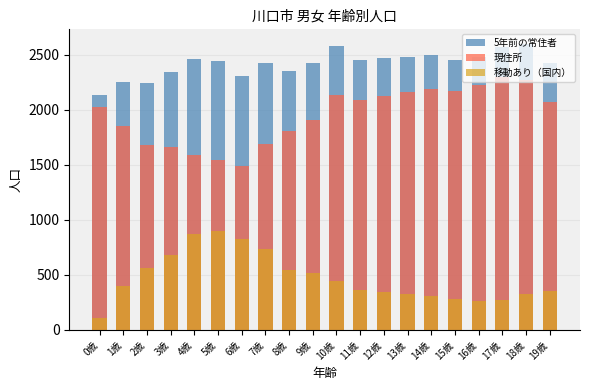

What is the difference between the maximum and minimum values in the 移動あり（国内） series?

790